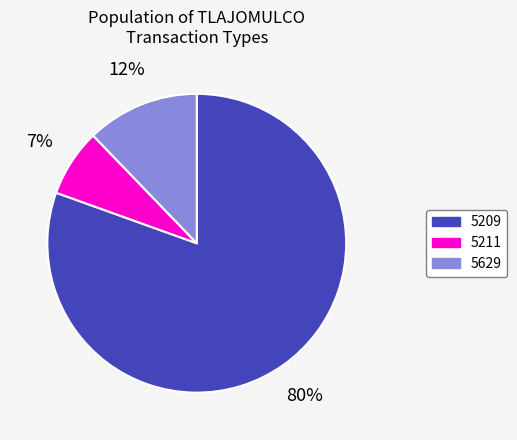

To the nearest percent, what percentage of the pie is 5629?

12%